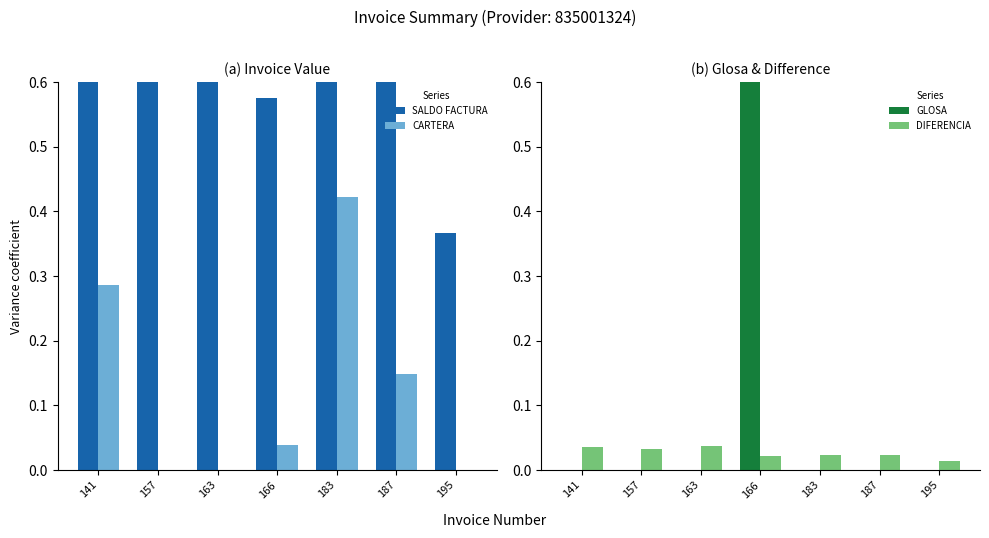

At which label is SALDO FACTURA closest to 0?

195